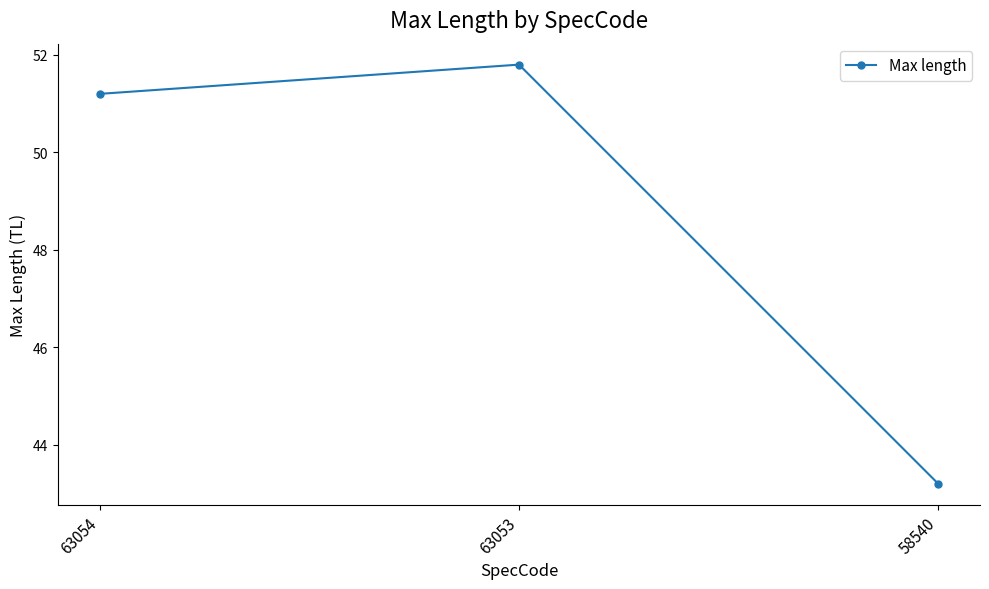

What is the sum of all values?

146.2